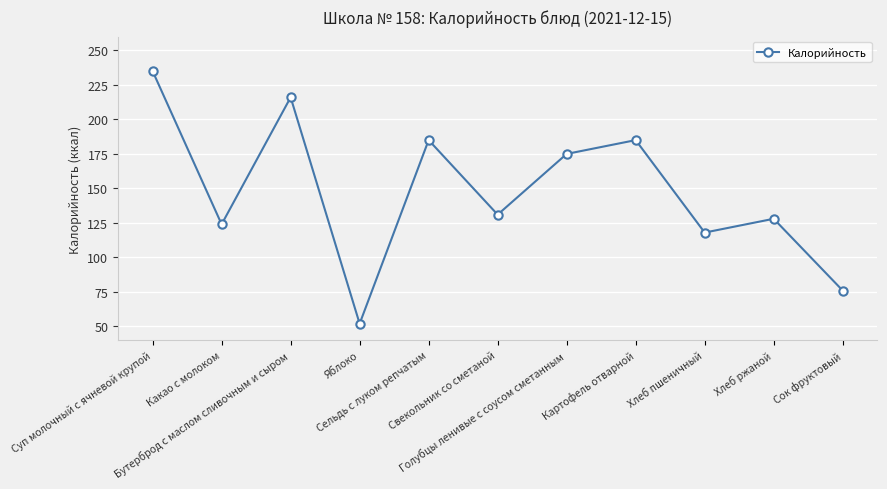

Between Картофель отварной and Какао с молоком, which is larger?

Картофель отварной